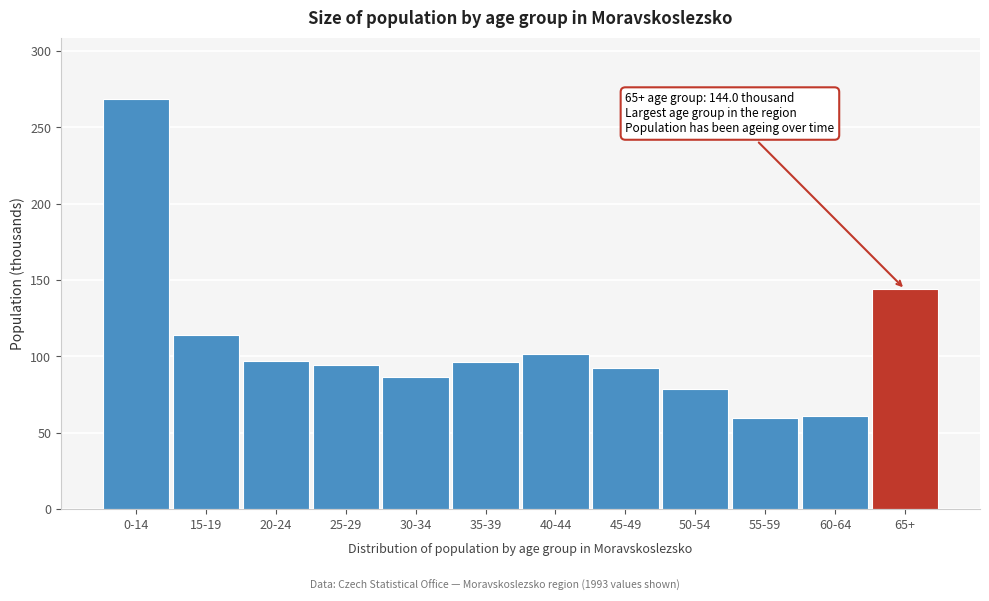

What is the greatest value displayed?

268.5